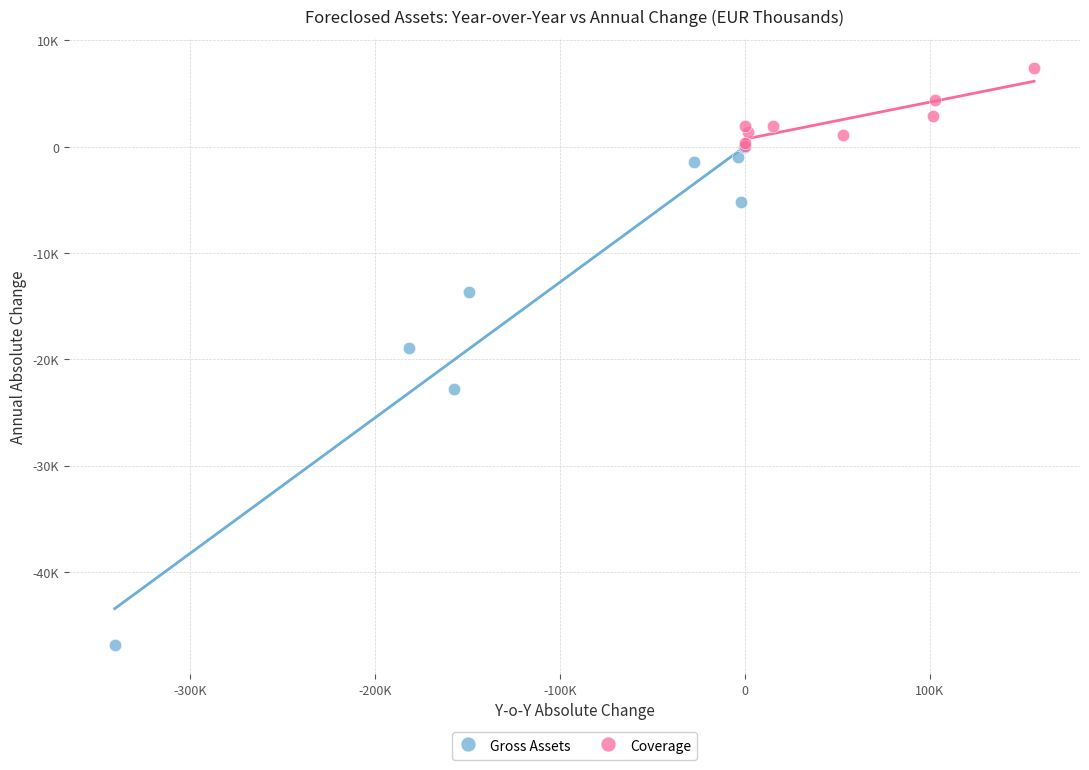

Which series contains the highest Y value?

Coverage